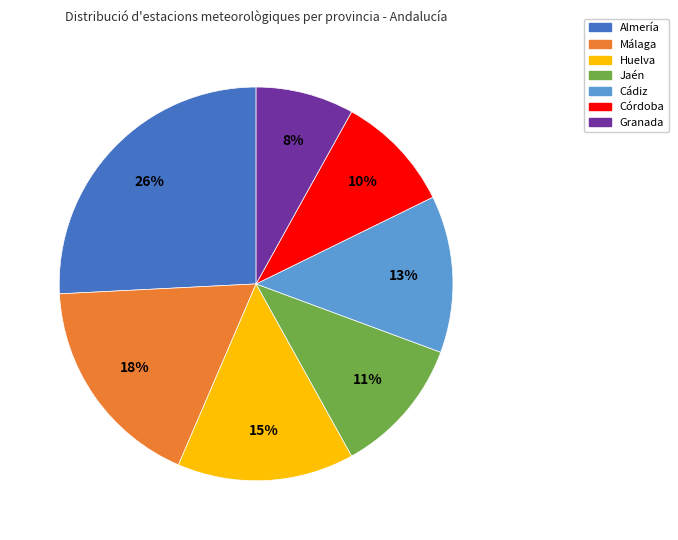

What percentage is the Cádiz slice, to the nearest percent?

13%